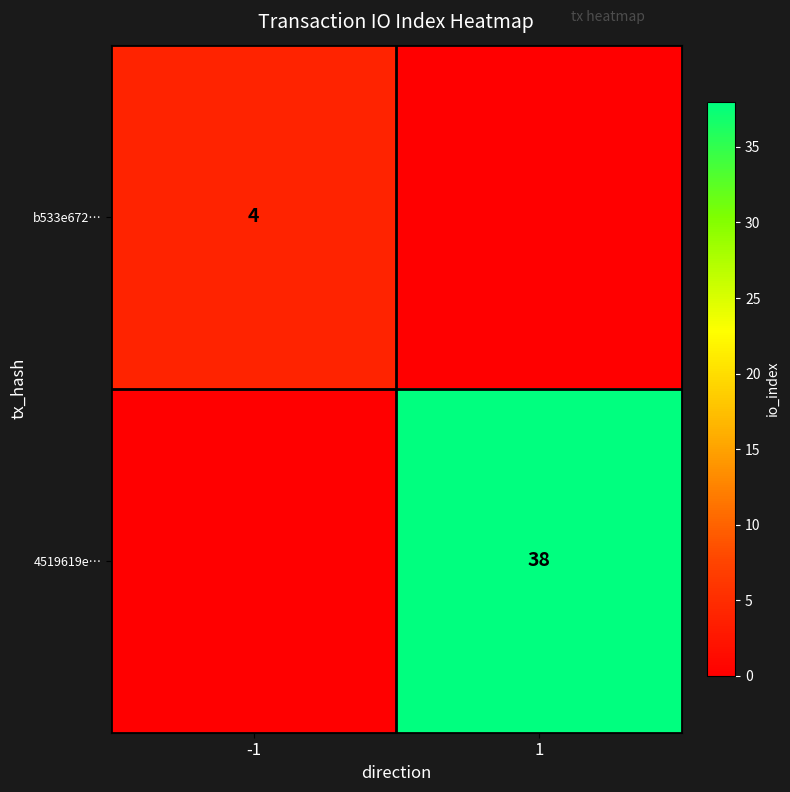

At which category does the chart reach its peak across all series?

1